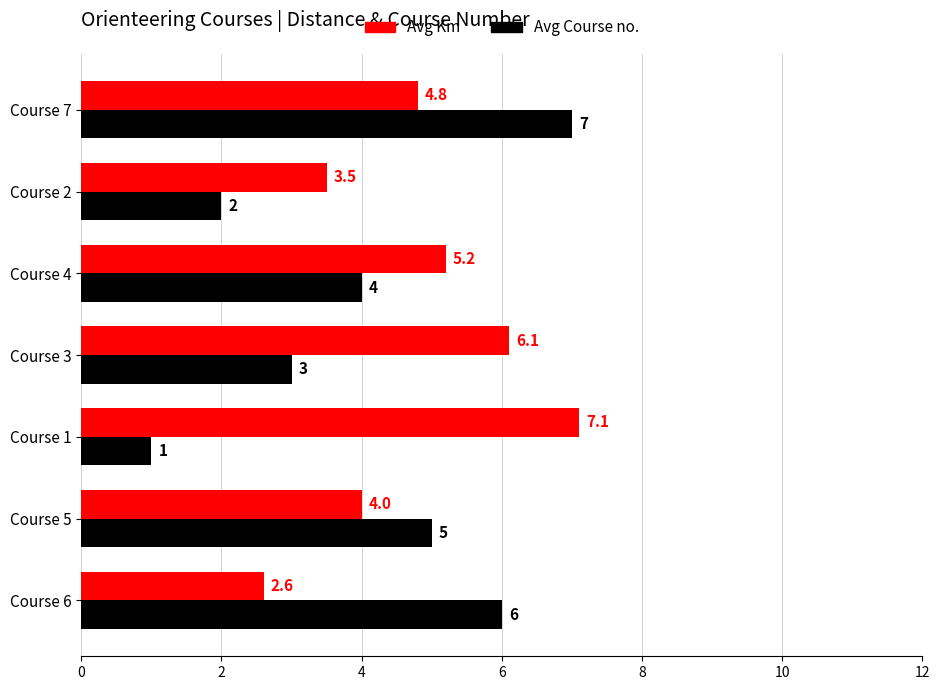

List the series in order of their peak value, highest first.

Avg Km, Avg Course no.